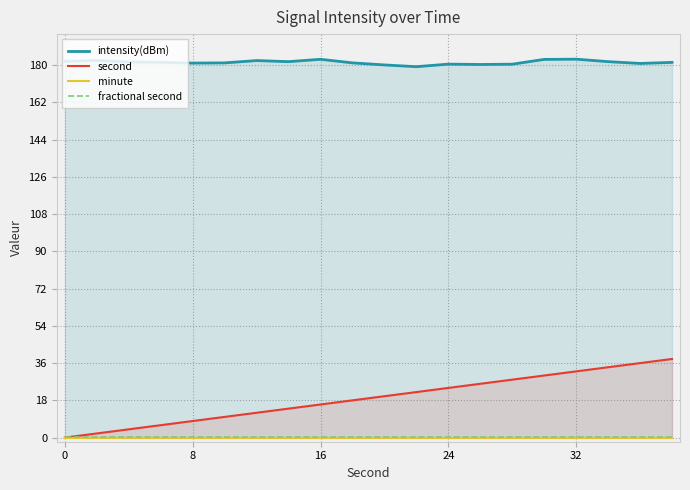

True or false: second and intensity(dBm) cross at least once.

False